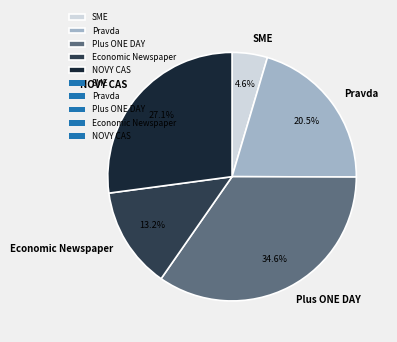

To the nearest percent, what is the combined percentage of Pravda and Plus ONE DAY?

55%